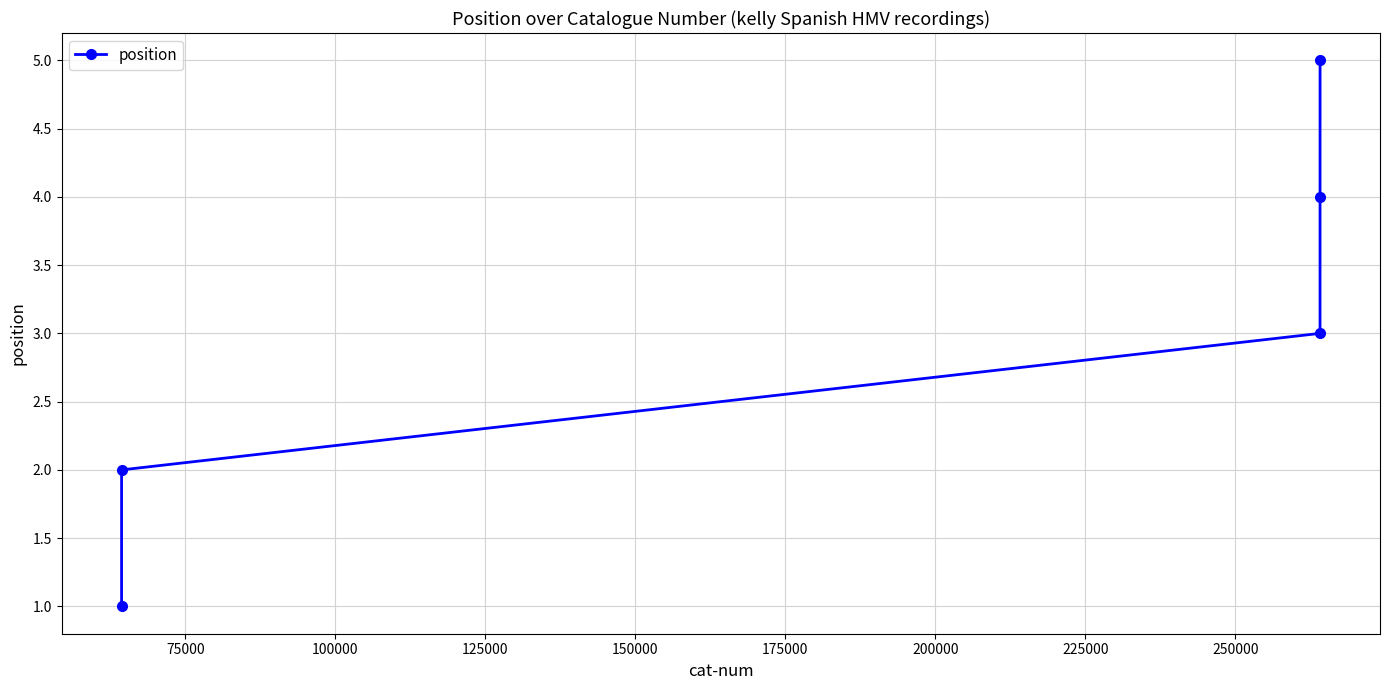

What is the maximum value shown in the chart?

5